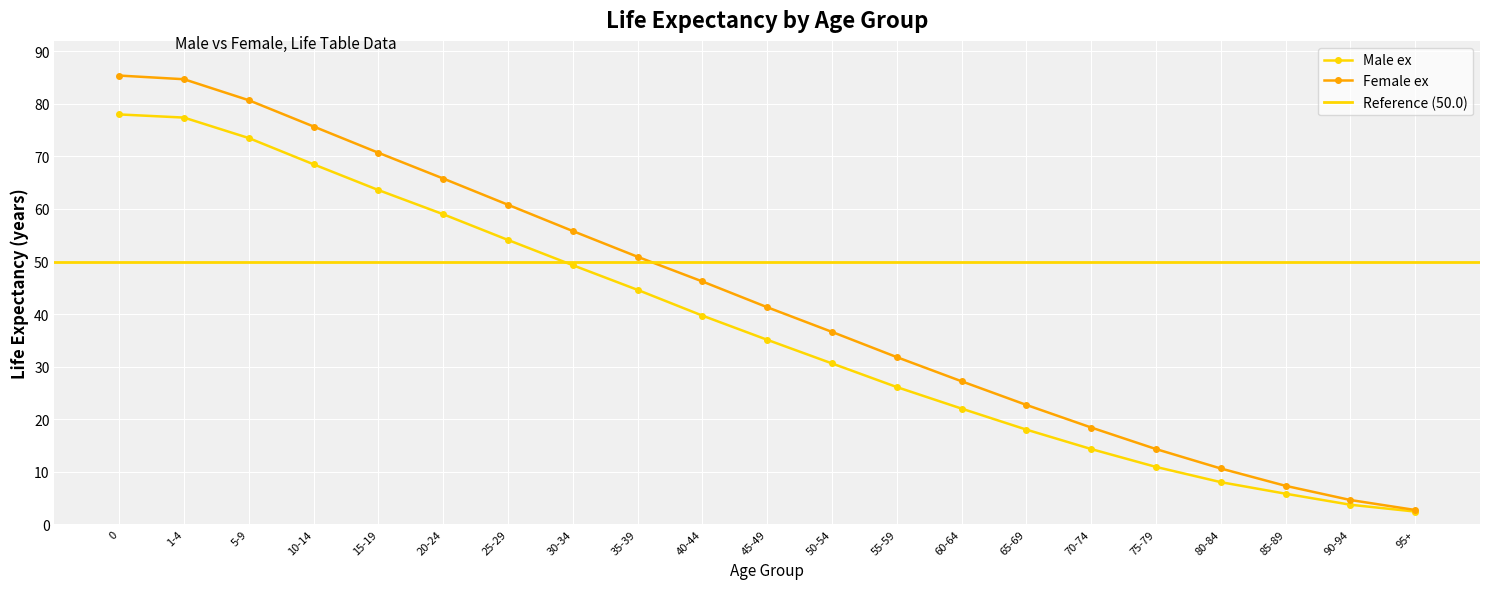

How many data points in Male ex are less than 35?

10